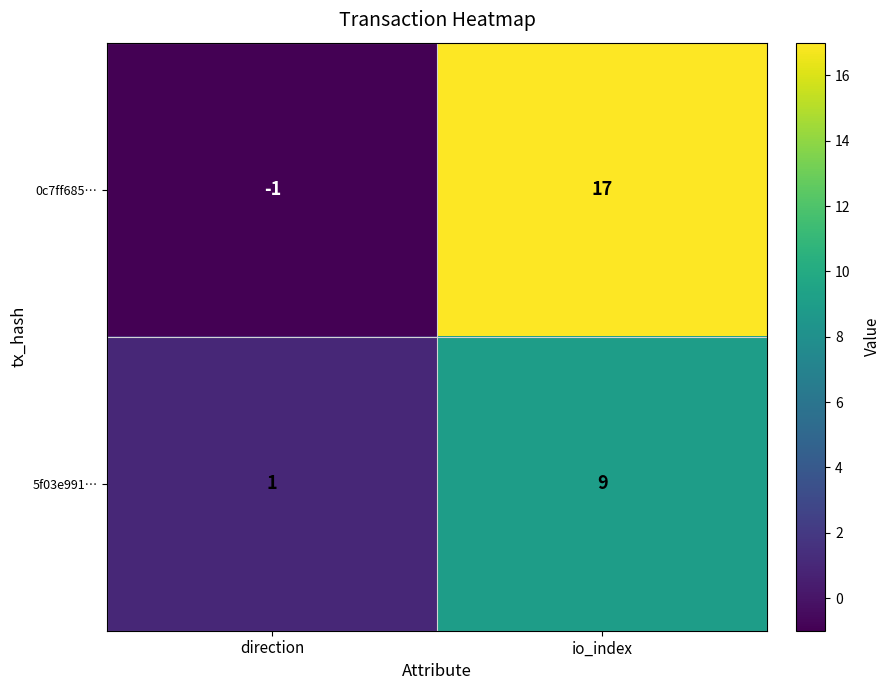

Reading left to right, what are all the values shown in this chart?

0c7ff685…: -1	17
5f03e991…: 1	9